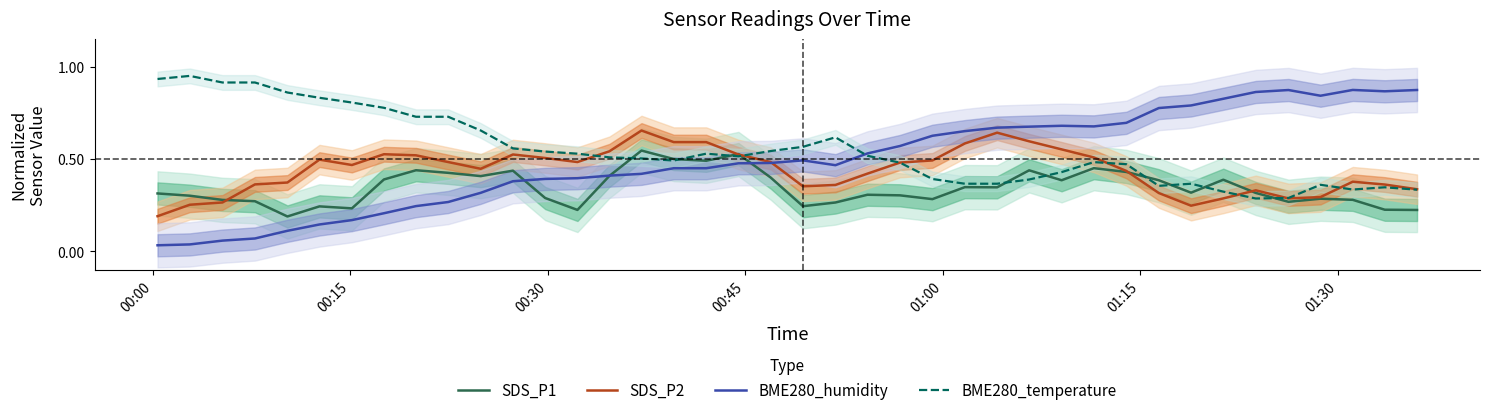

After their last crossing, which series has the higher values: BME280_temperature or BME280_humidity?

BME280_humidity